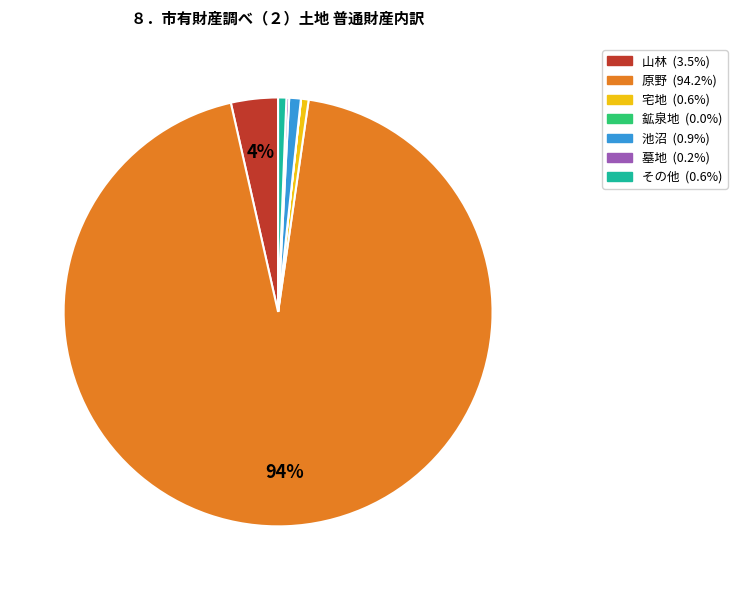

Is there a majority slice in this chart?

Yes